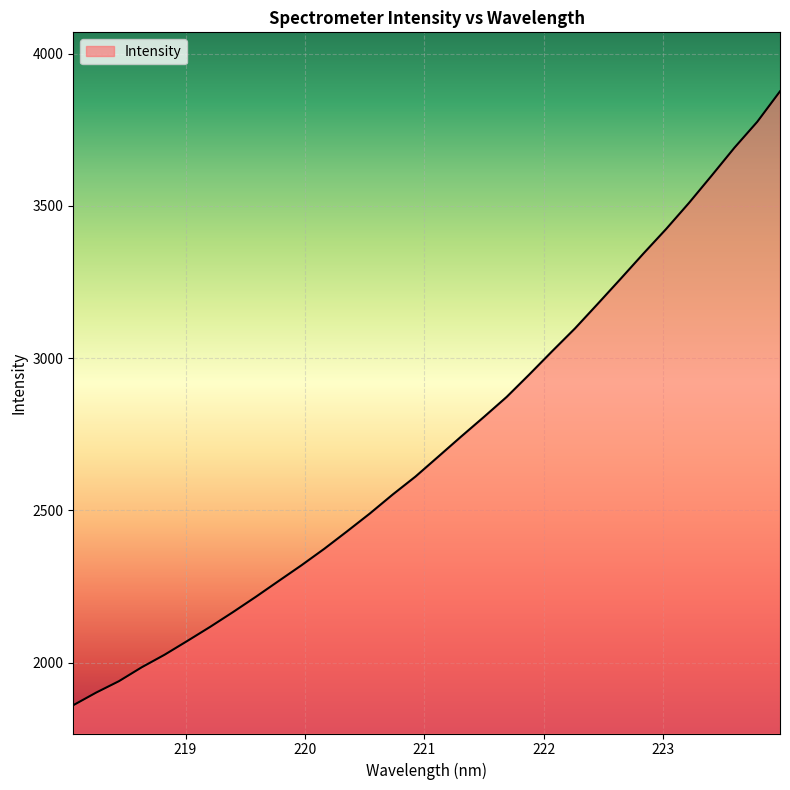

What is the difference between the maximum and minimum values?

2016.9